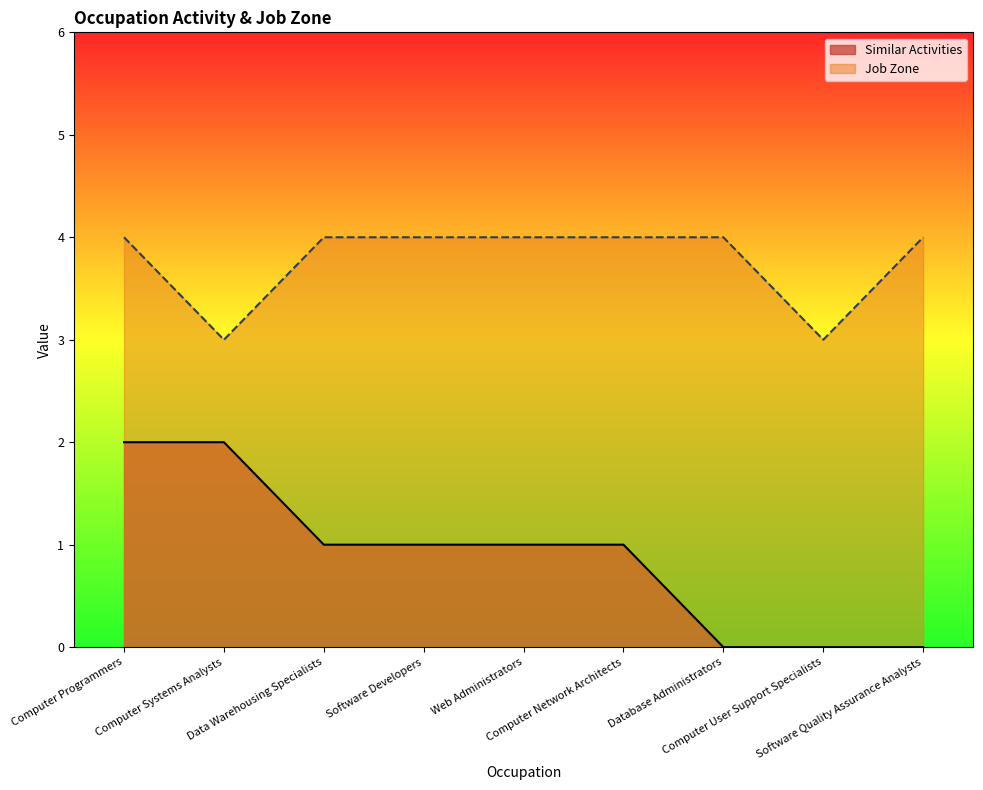

At Software Developers, list the series in order from smallest to largest.

Similar Activities, Job Zone